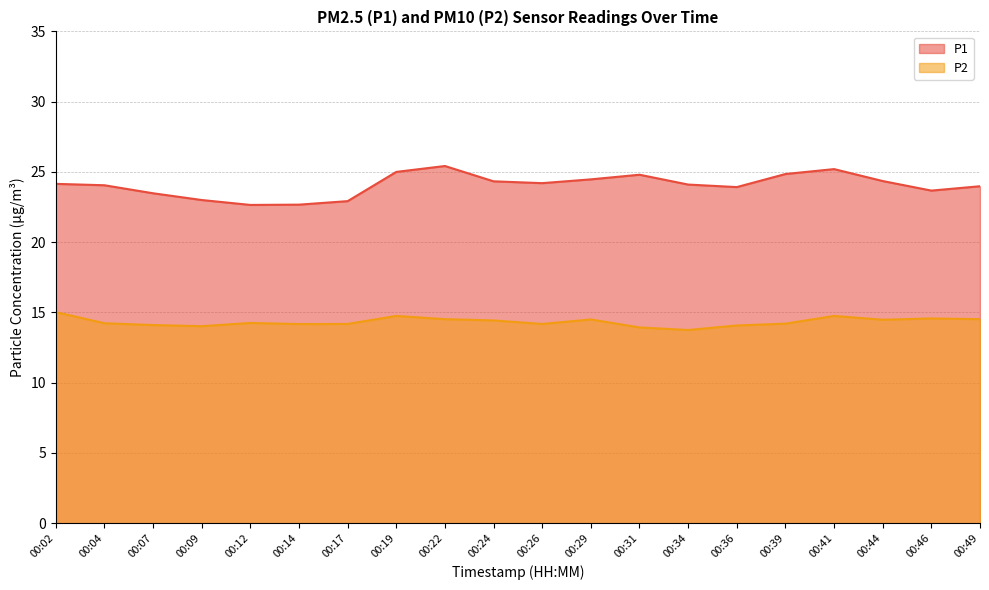

Which category has the lowest value in the P1 series?

00:12